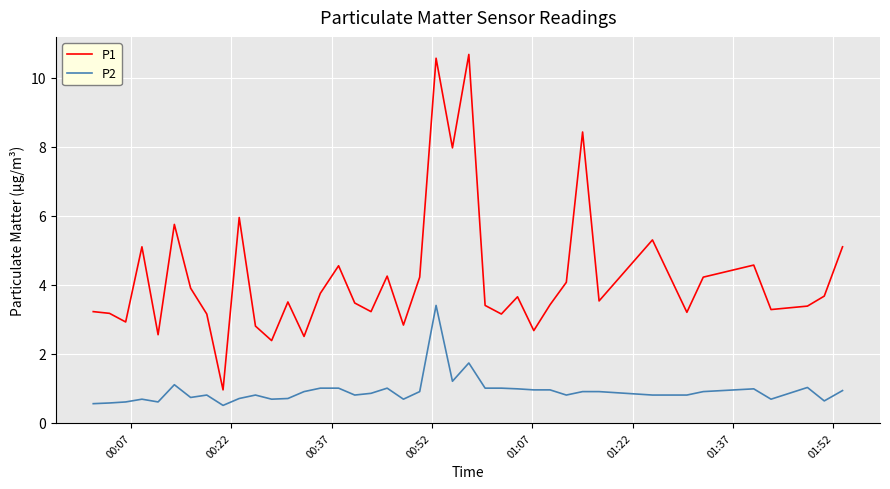

What is the difference between the maximum and minimum values in the P1 series?

9.7